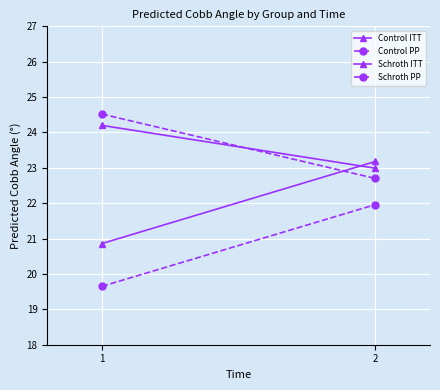

Between 1 and 2, which series saw the biggest shift?

Control ITT